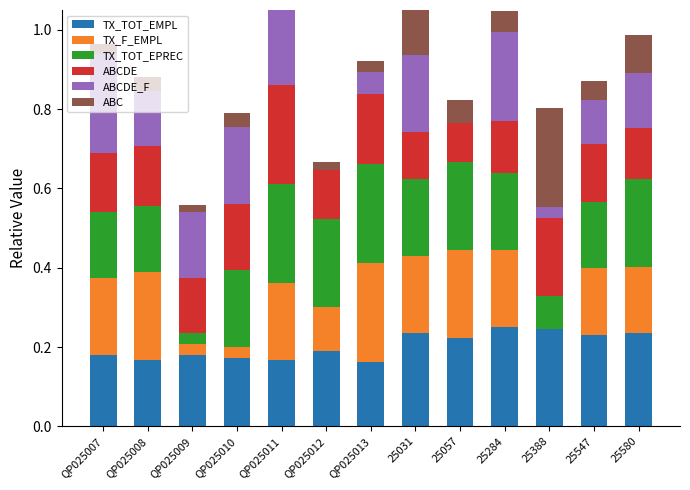

What is the total value across all series at QP025011?

1.1